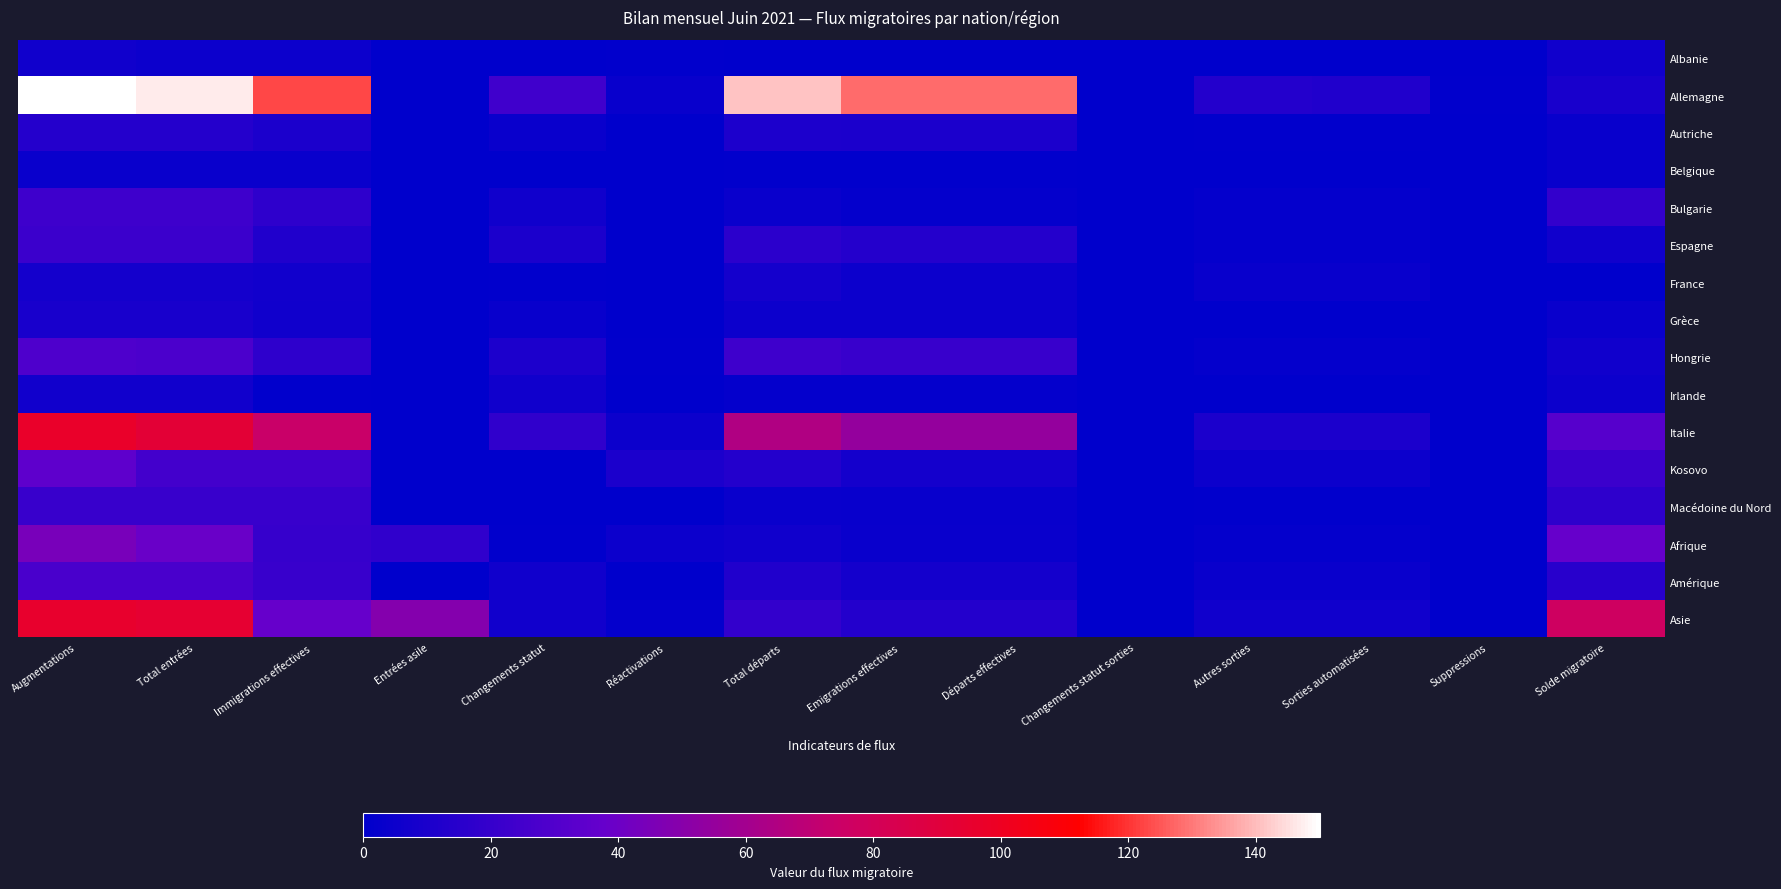

Which series has the largest range (max minus min)?

Allemagne